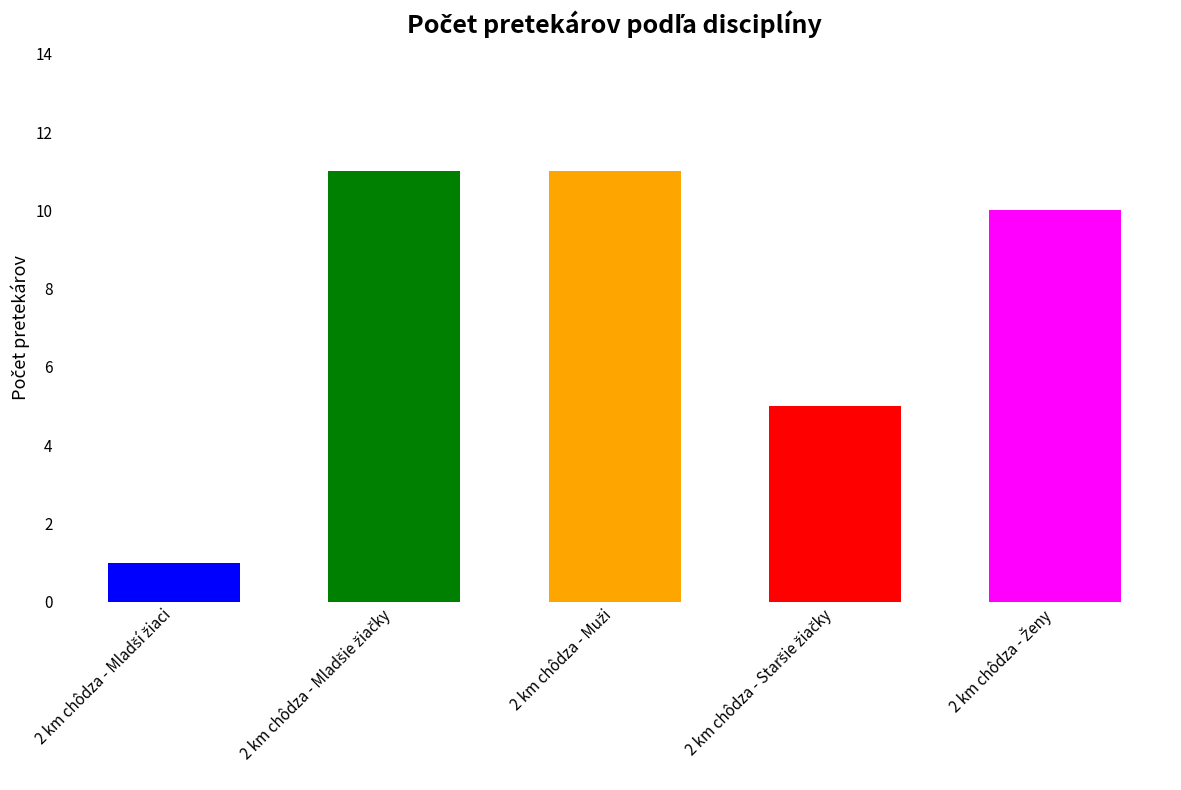

What is the average value?

8